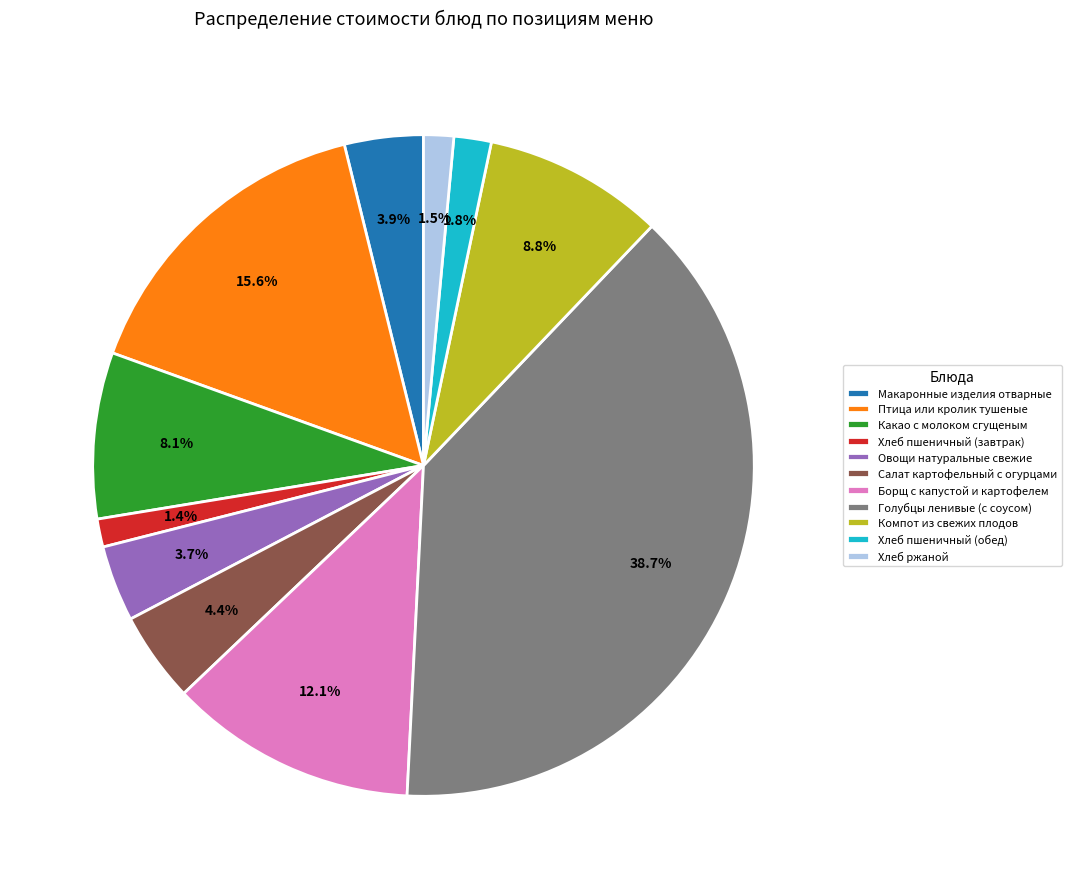

To the nearest percent, what is the difference between the Хлеб пшеничный (завтрак) and Голубцы ленивые (с соусом) slice percentages?

37%